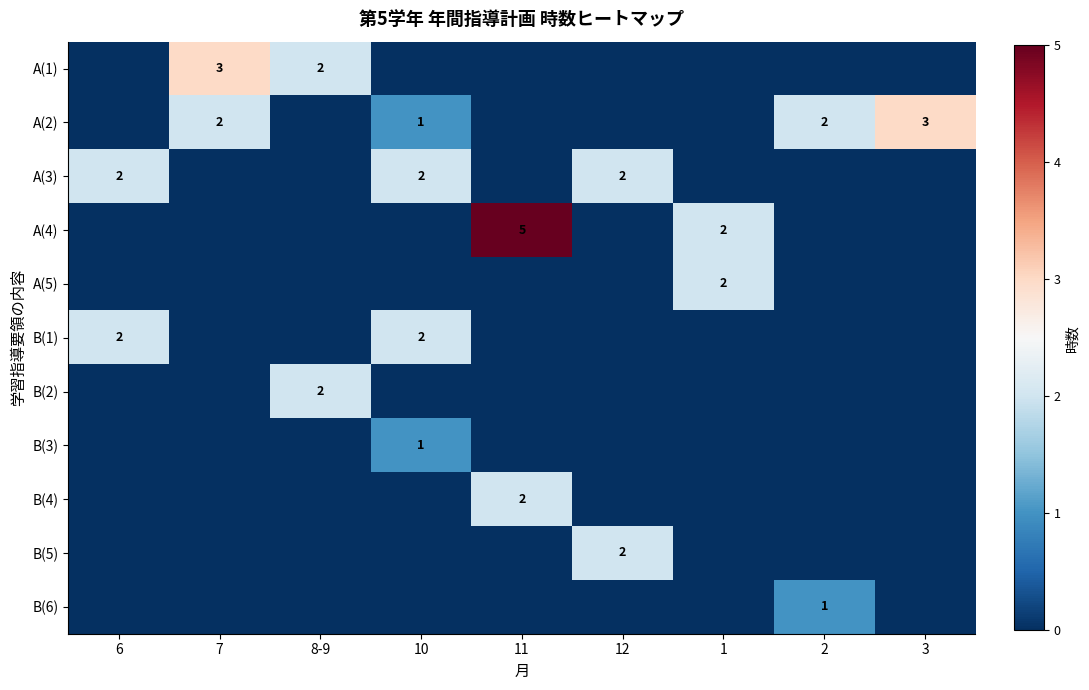

Is it true that B(6) equals 2 at 2?

False